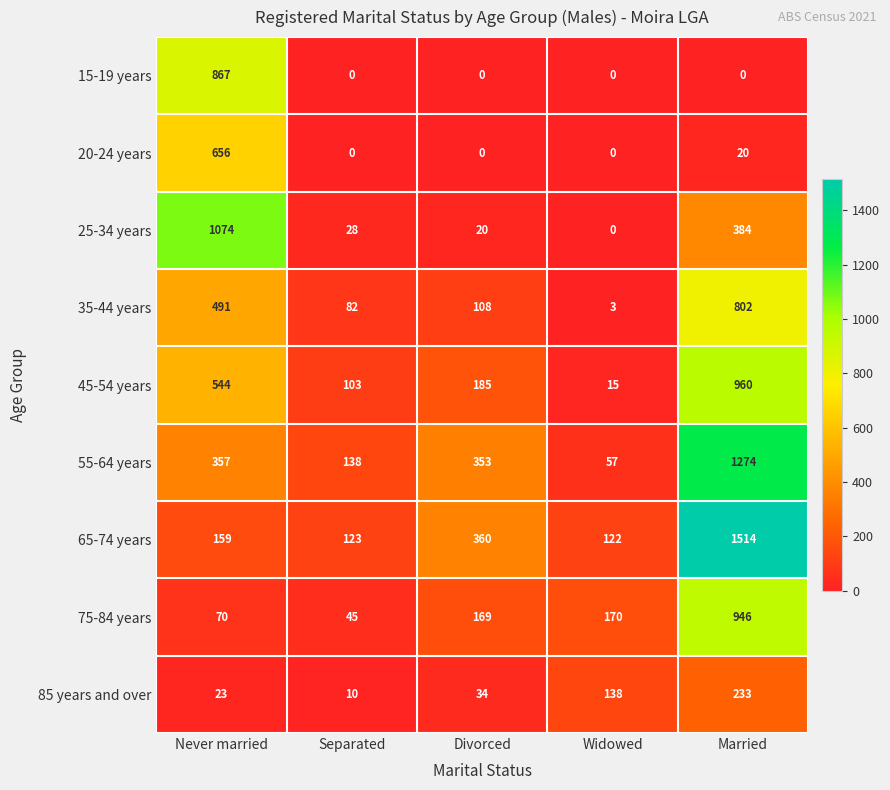

Rank the series at Married from lowest to highest value.

15-19 years, 20-24 years, 85 years and over, 25-34 years, 35-44 years, 75-84 years, 45-54 years, 55-64 years, 65-74 years